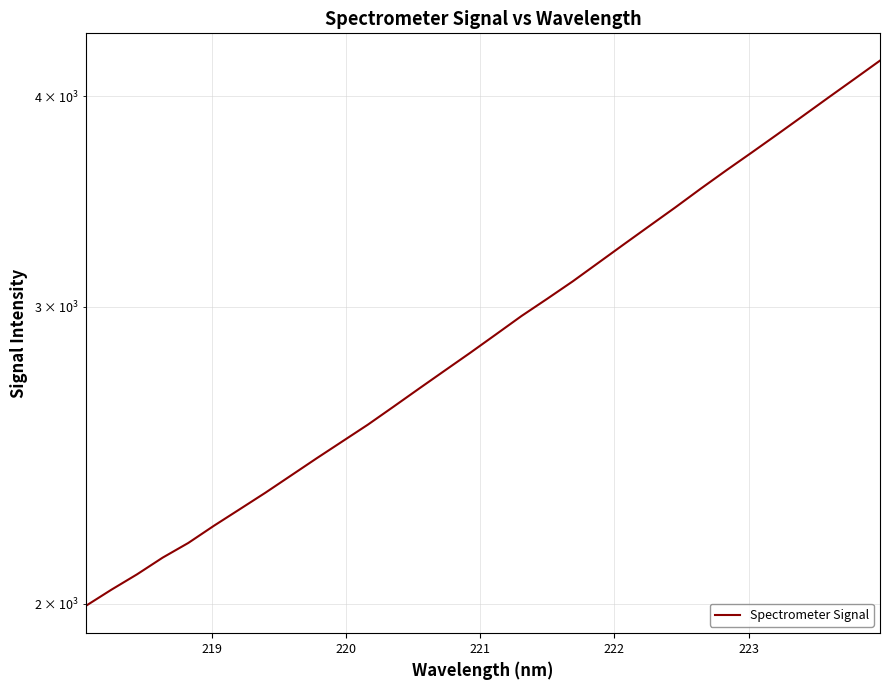

What is the difference between the maximum and second lowest values?

2160.6